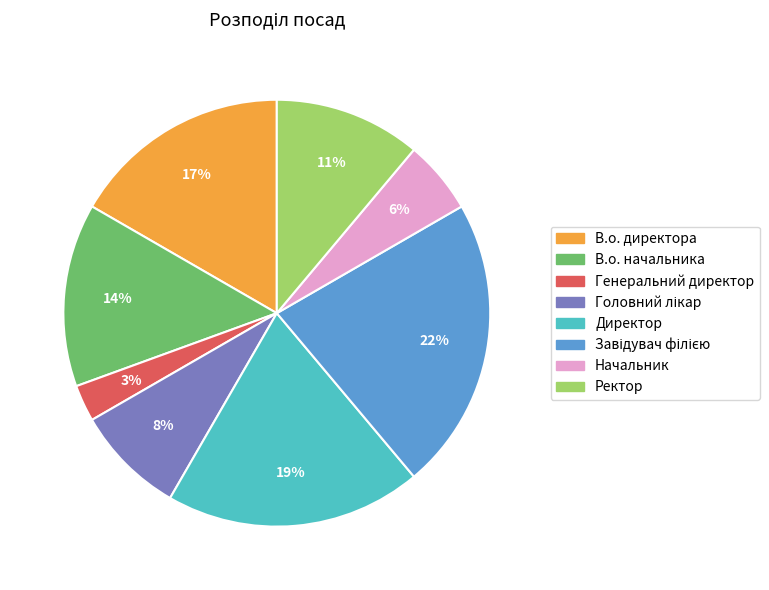

Which has a higher value, Генеральний директор or В.о. директора?

В.о. директора